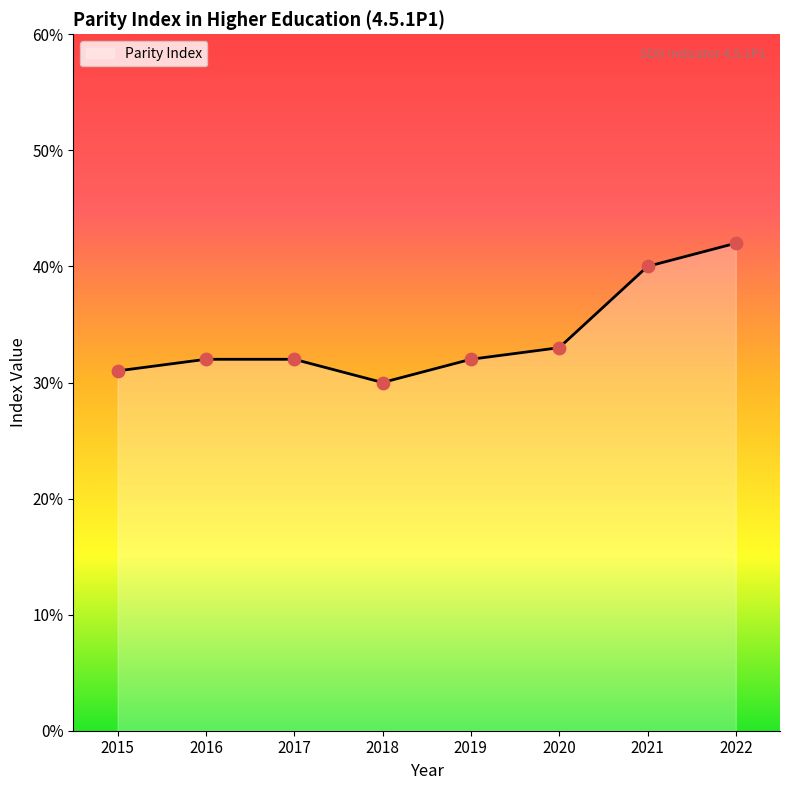

Is this an area chart (filled region under the line)?

Yes